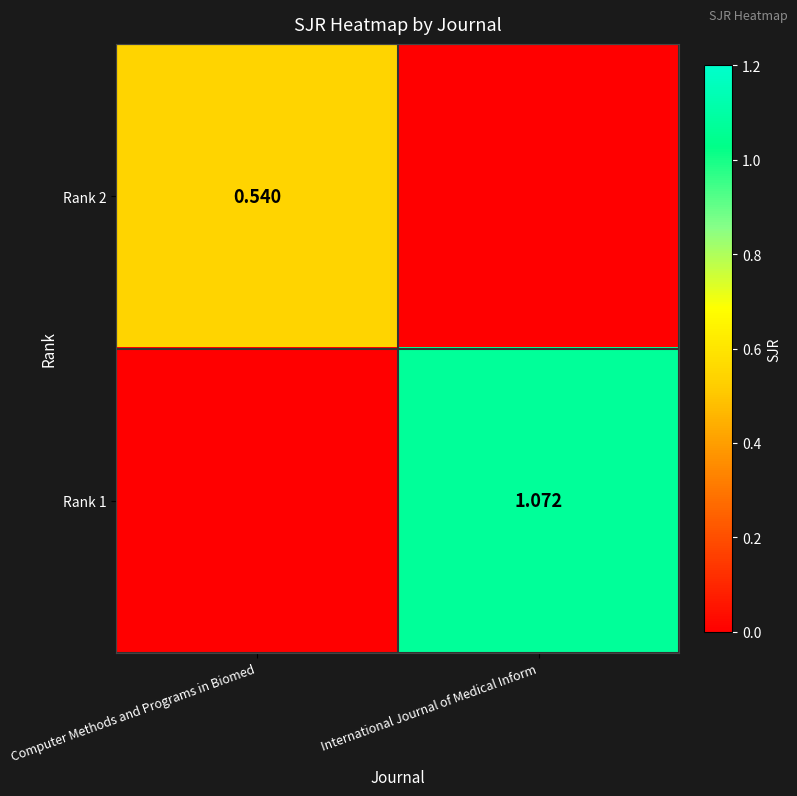

How many values in Rank 1 are above zero?

1